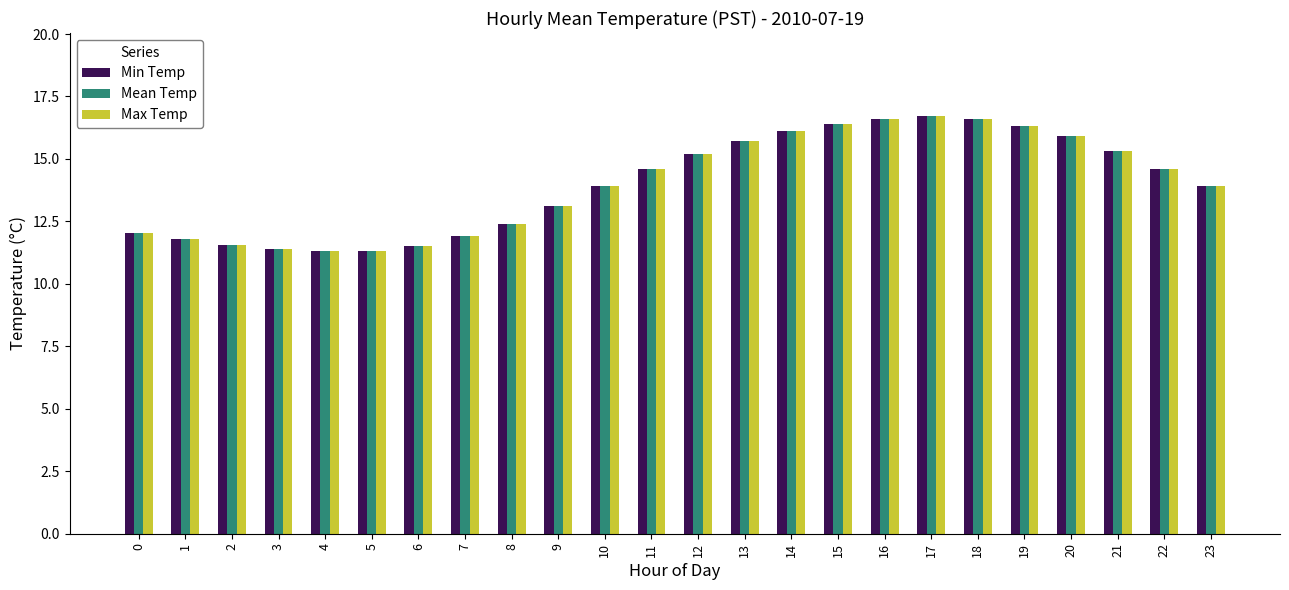

What is the total value across all series at 10?

41.7